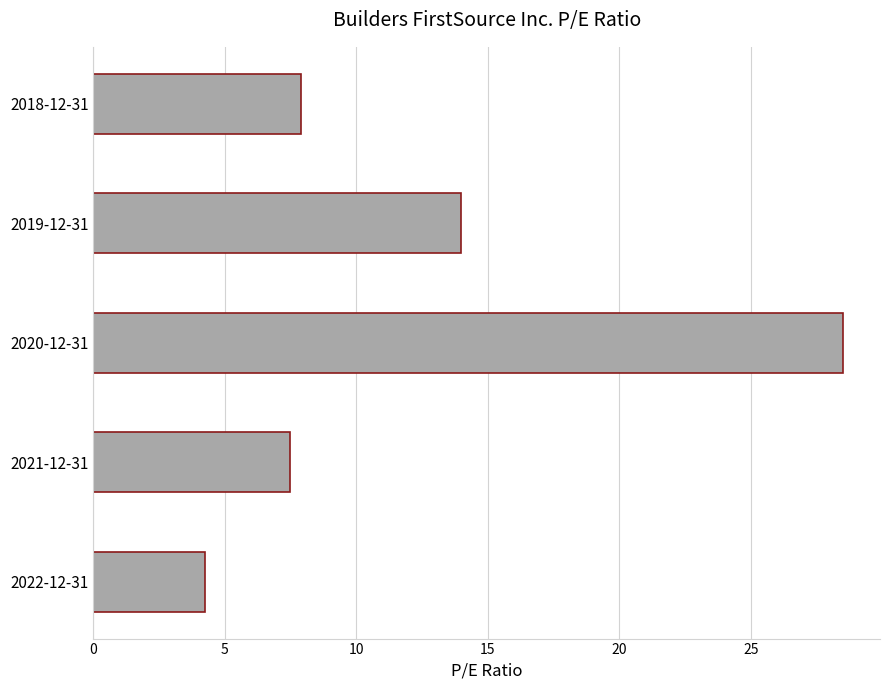

Between 2020-12-31 and 2019-12-31, which is larger?

2020-12-31